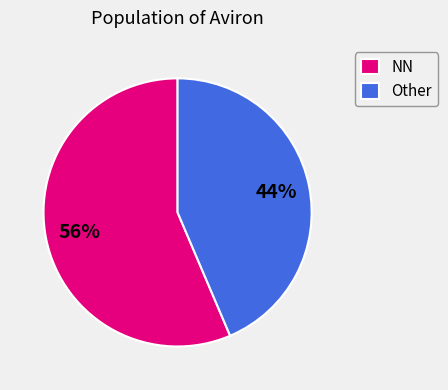

How many slices are in this pie chart?

2